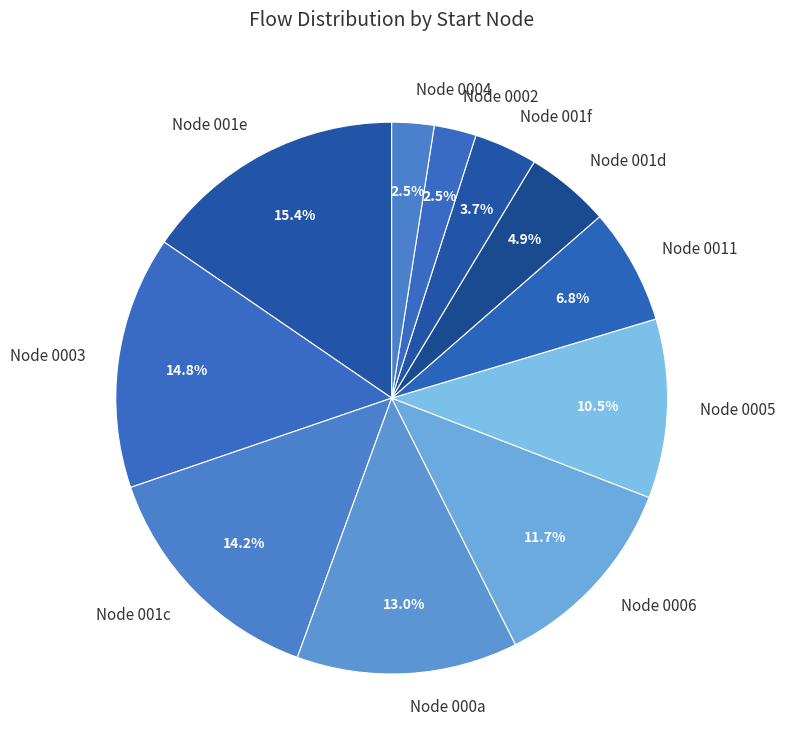

Which has a higher value, Node 0003 or Node 0006?

Node 0003